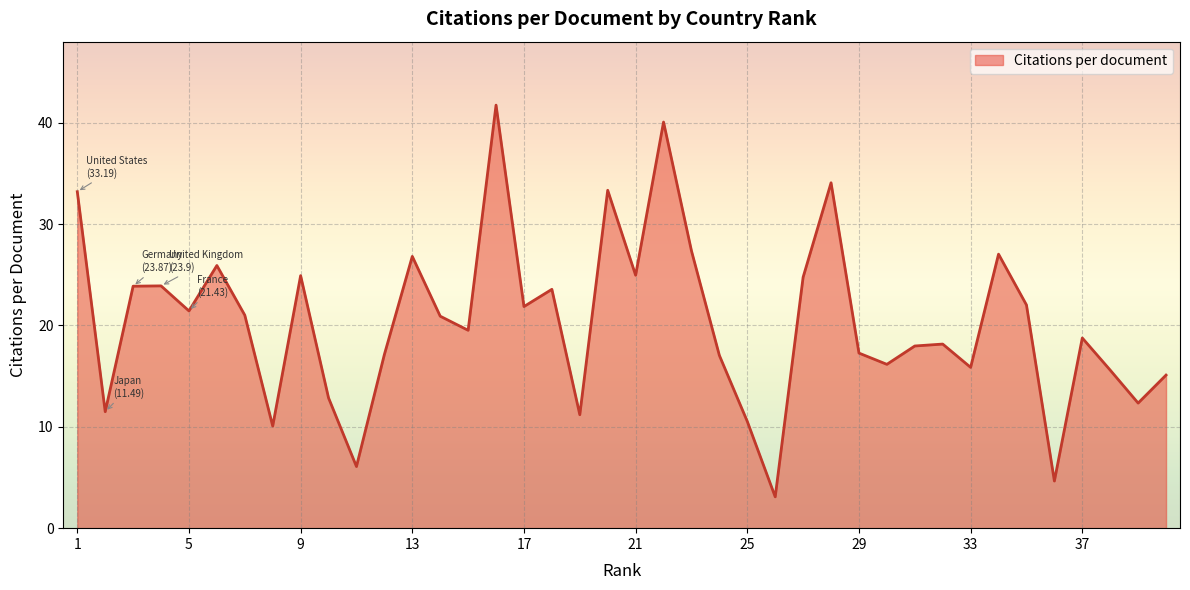

What is the difference between the maximum and minimum values?

38.6